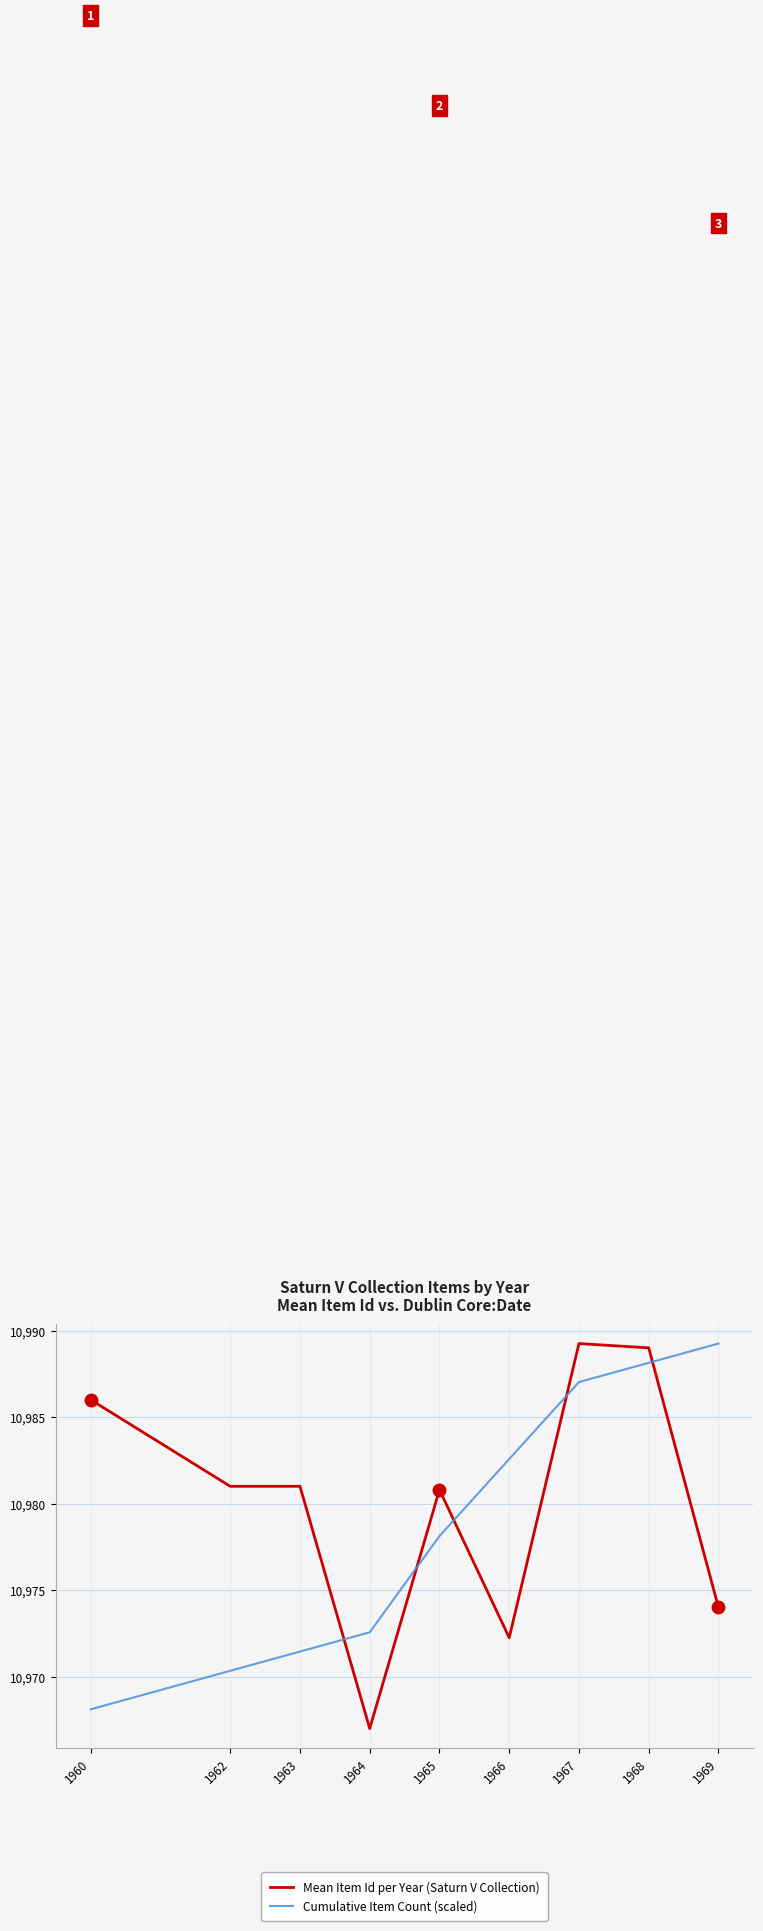

True or false: Mean Item Id per Year (Saturn V Collection) and Cumulative Item Count (scaled) cross at least once.

True